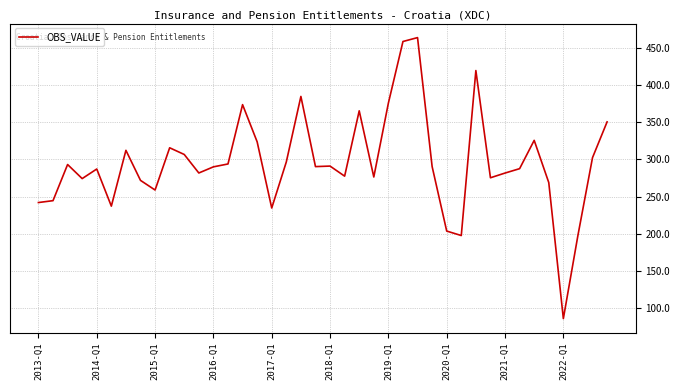

What is the difference between the maximum and minimum values?

378.6